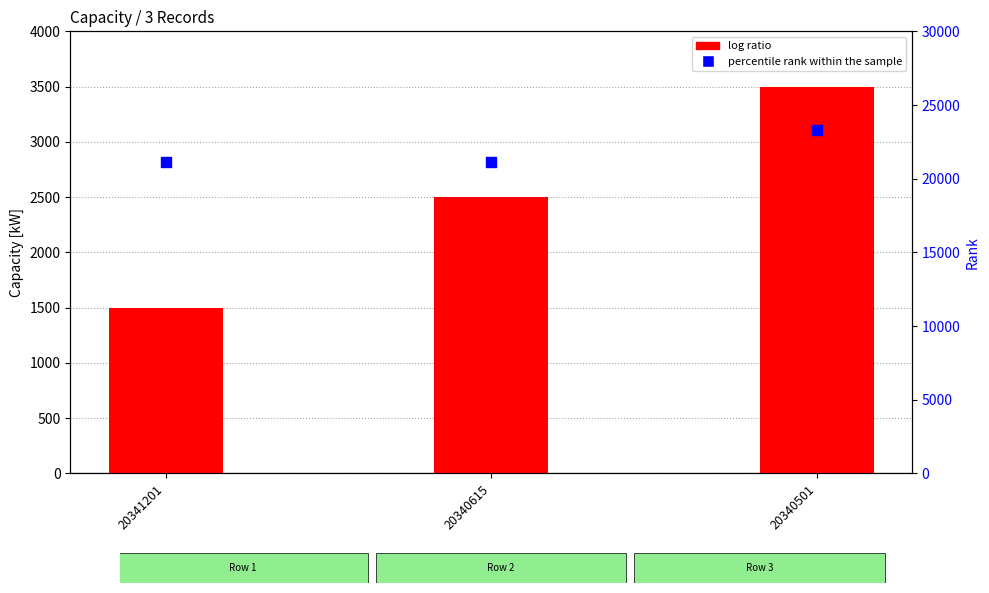

What are all the series names shown in the legend?

log ratio, percentile rank within the sample